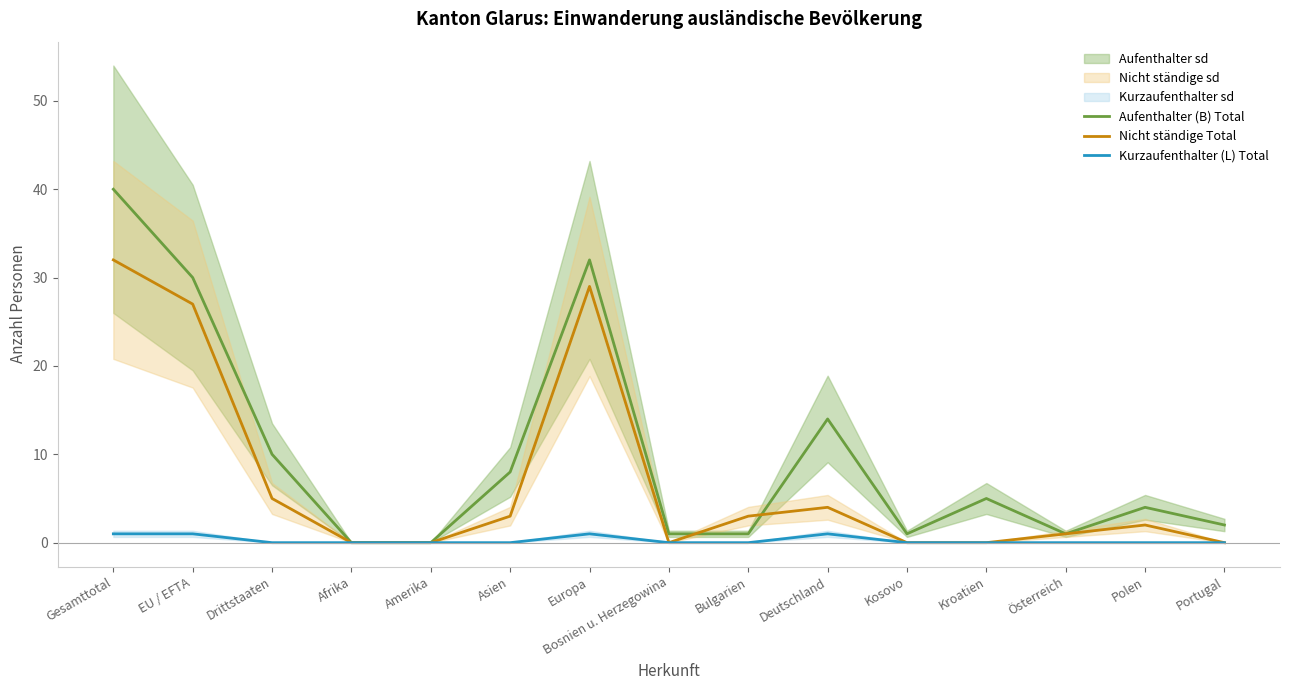

What is the highest value of the Nicht ständige Total series?

32